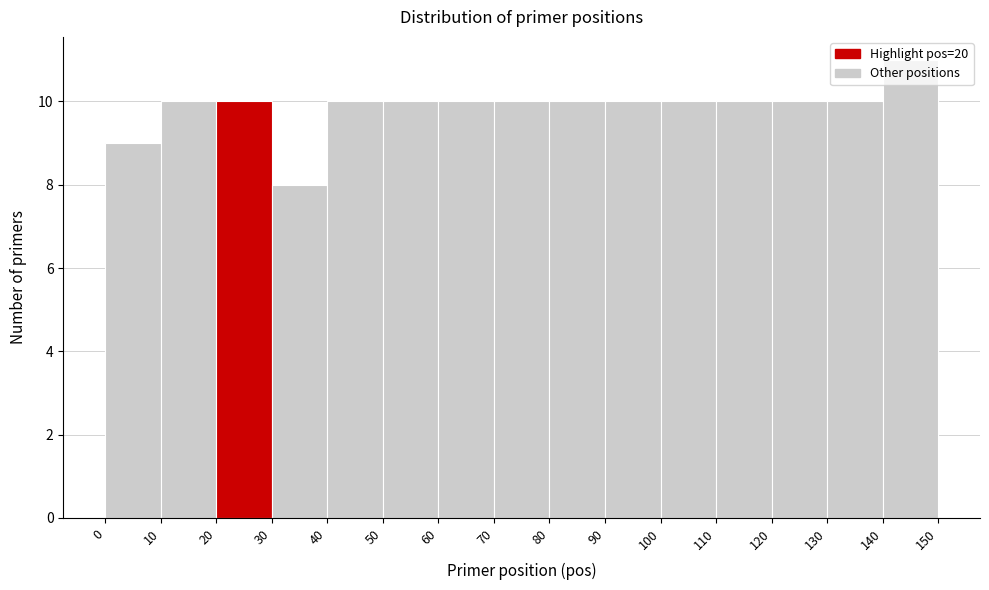

What is the height of the bar covering 80 to 90 on the x-axis? The values are not printed on the chart, so give them approximately, as read against the axis.

10